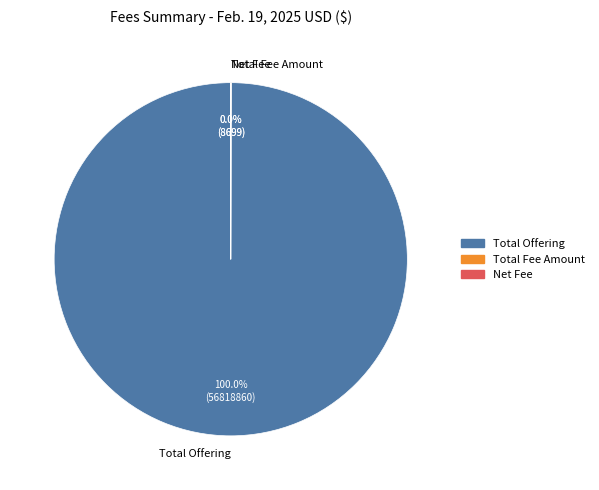

What is the largest slice in the pie chart?

Total Offering